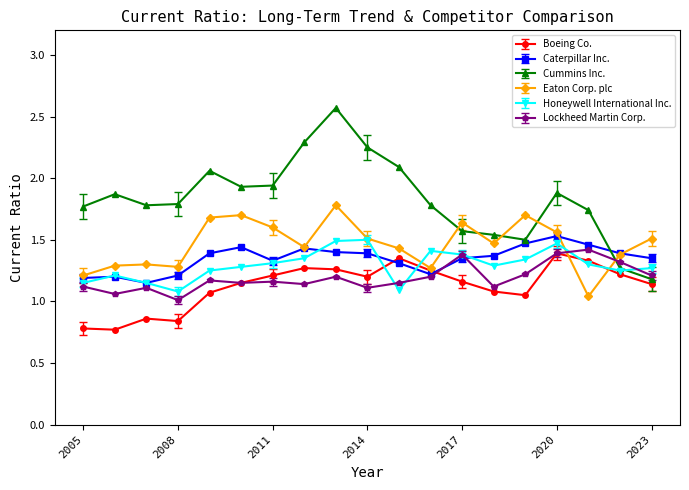

How many interior local peaks does the Honeywell International Inc. series have?

4